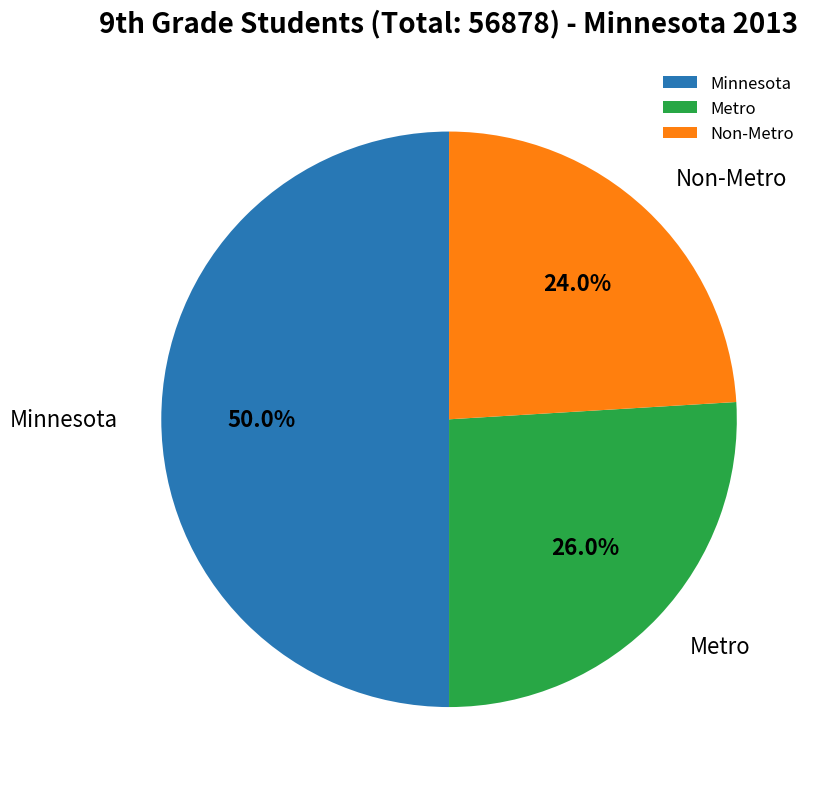

The Non-Metro slice represents 24% of the pie. True or false?

True